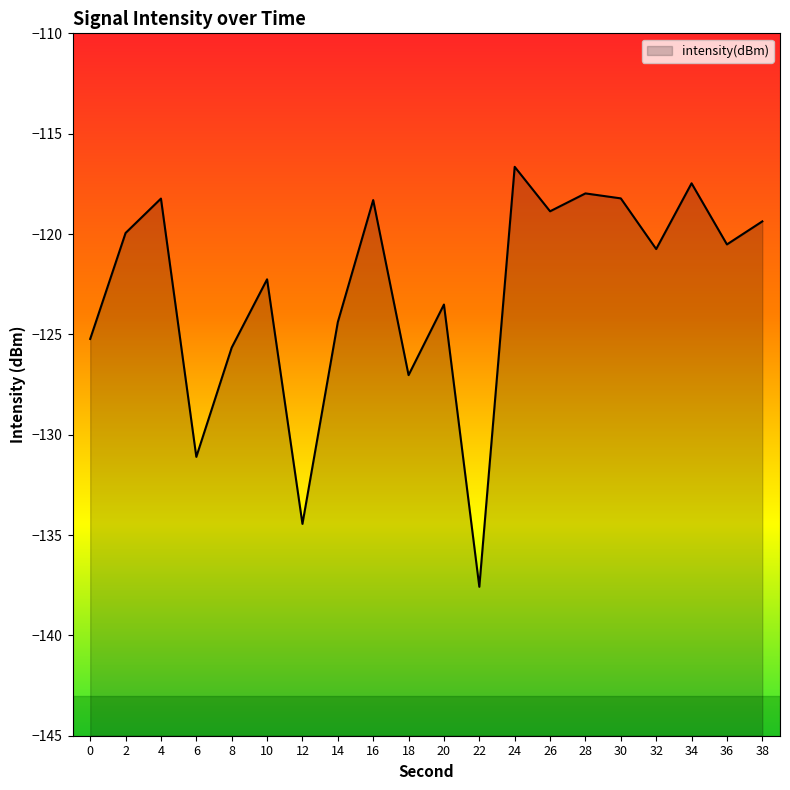

Reading left to right, extract all data points from this chart.

0=-125.2	2=-119.9	4=-118.2	6=-131.1	8=-125.7	10=-122.3	12=-134.4	14=-124.4	16=-118.3	18=-127.0	20=-123.5	22=-137.6	24=-116.7	26=-118.9	28=-118.0	30=-118.2	32=-120.7	34=-117.5	36=-120.5	38=-119.4